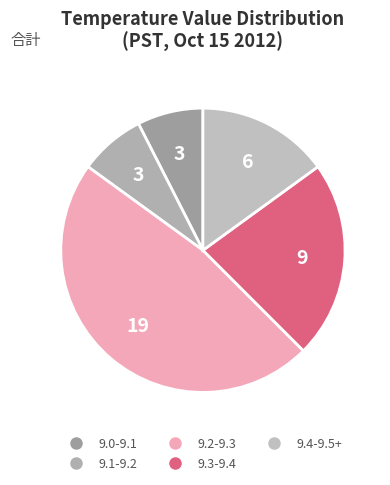

How many slices are in this pie chart?

5